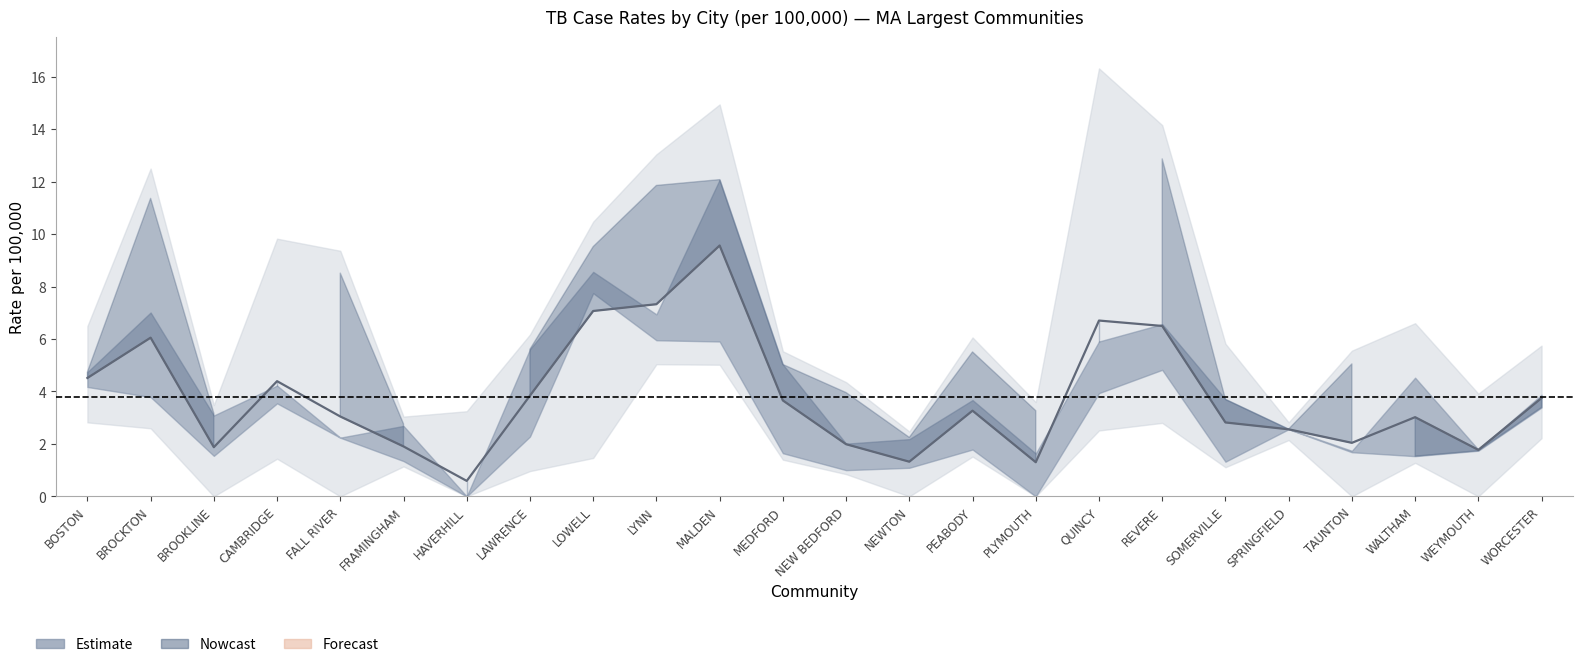

What is the highest value of the 5-Year Avg Rate series?

9.6